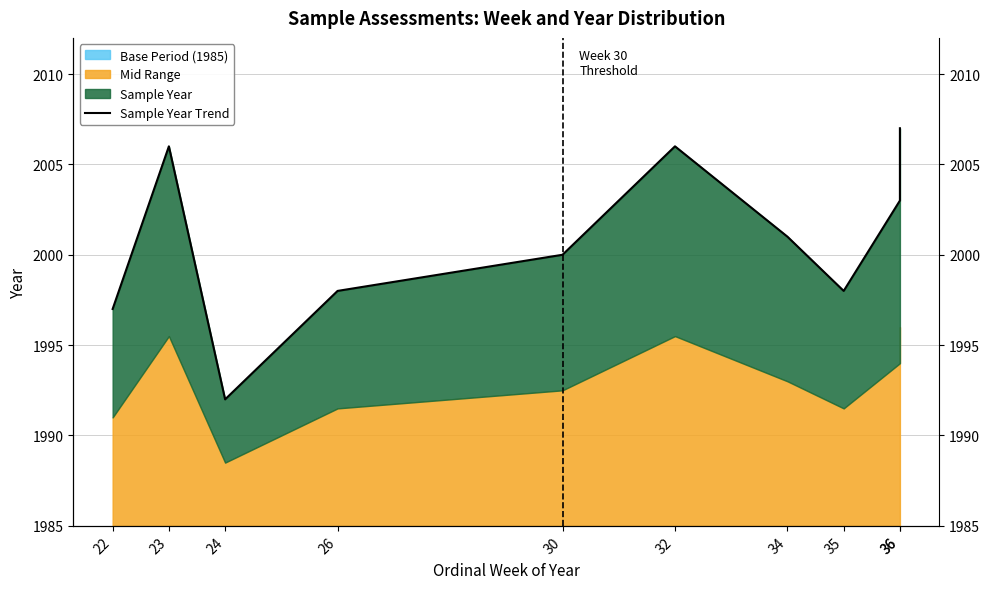

What is the value of the 8th point from the left?

1998